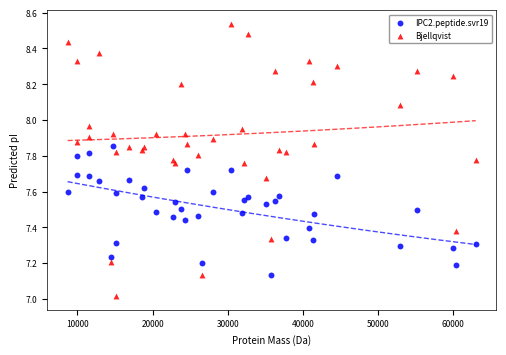

Which series reaches the minimum Y coordinate?

Bjellqvist